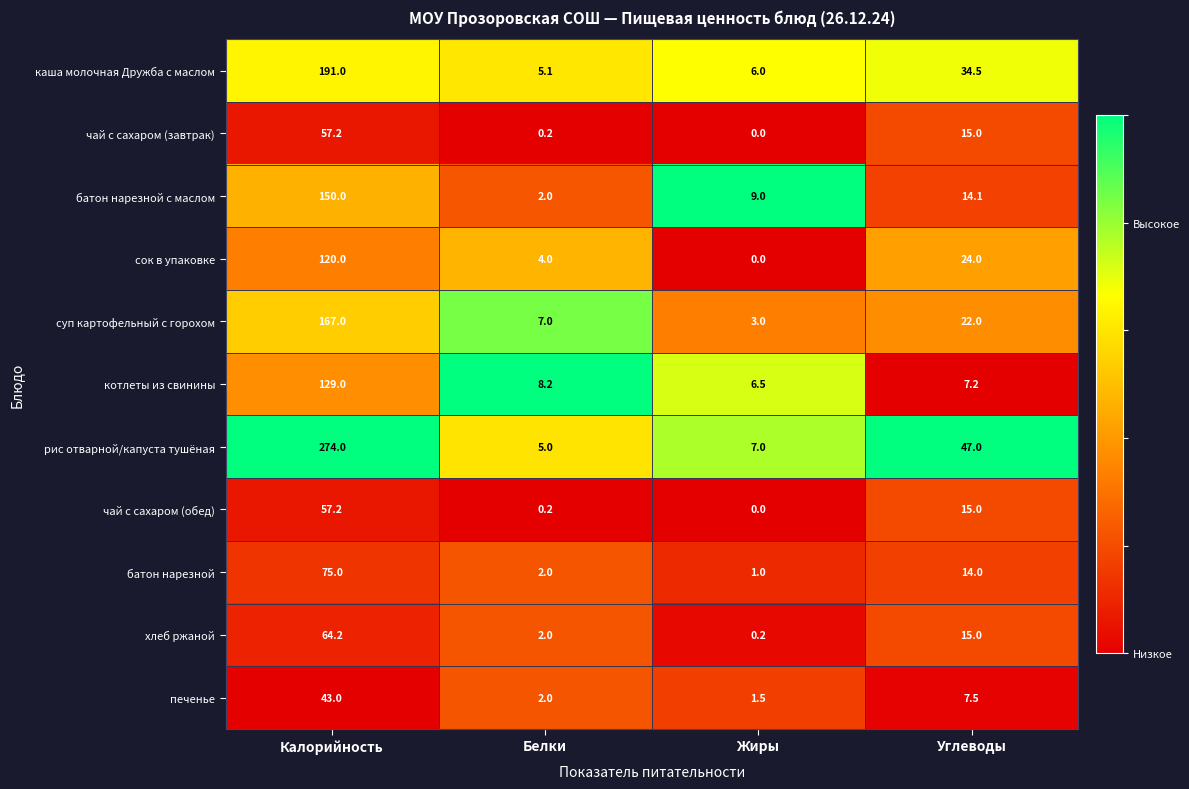

What value does the печенье series have at Углеводы?

7.5